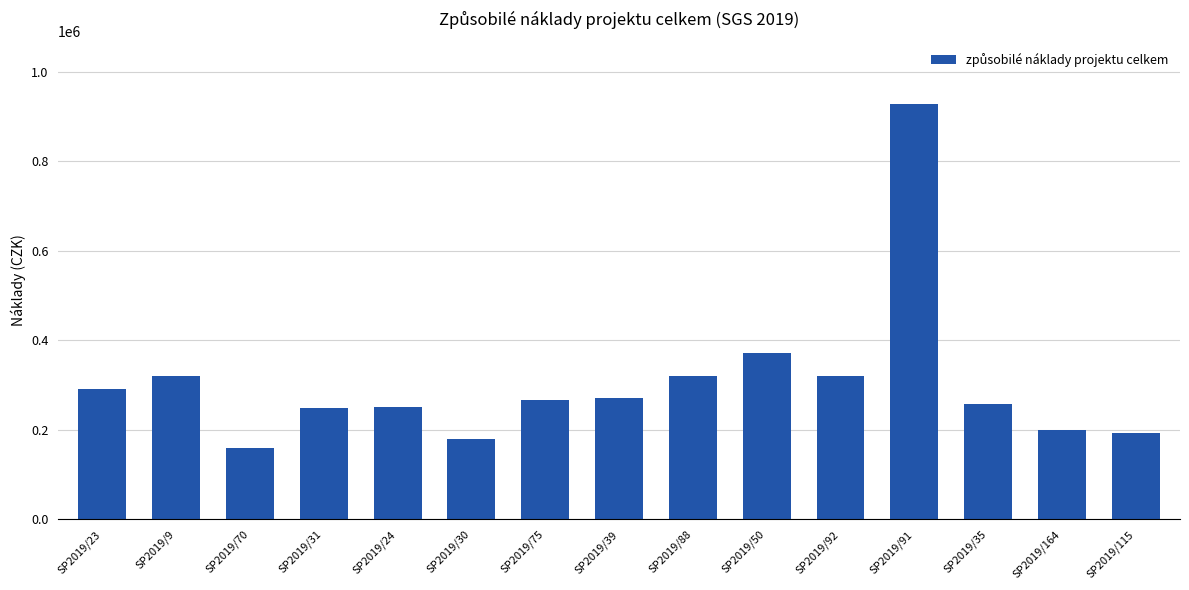

At which category does the chart reach its peak across all series?

SP2019/91